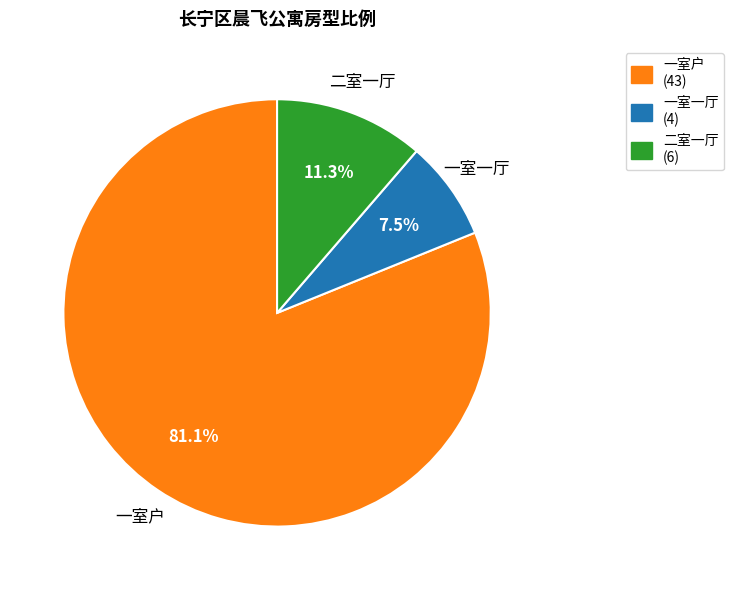

Which category has the smallest portion of the pie?

一室一厅